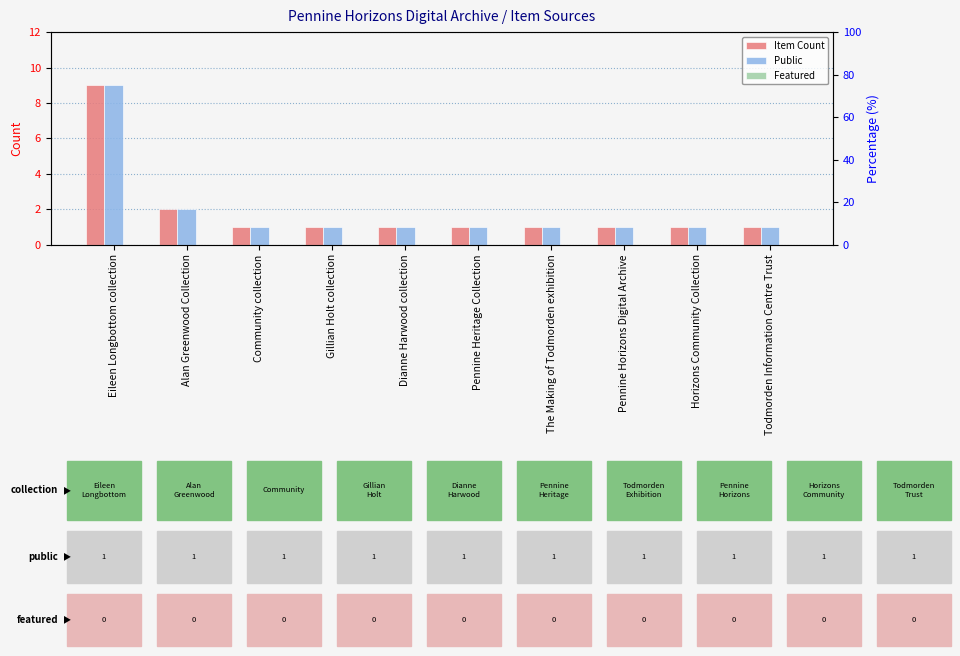

What is the label of the 10th bar from the right?

Eileen Longbottom collection